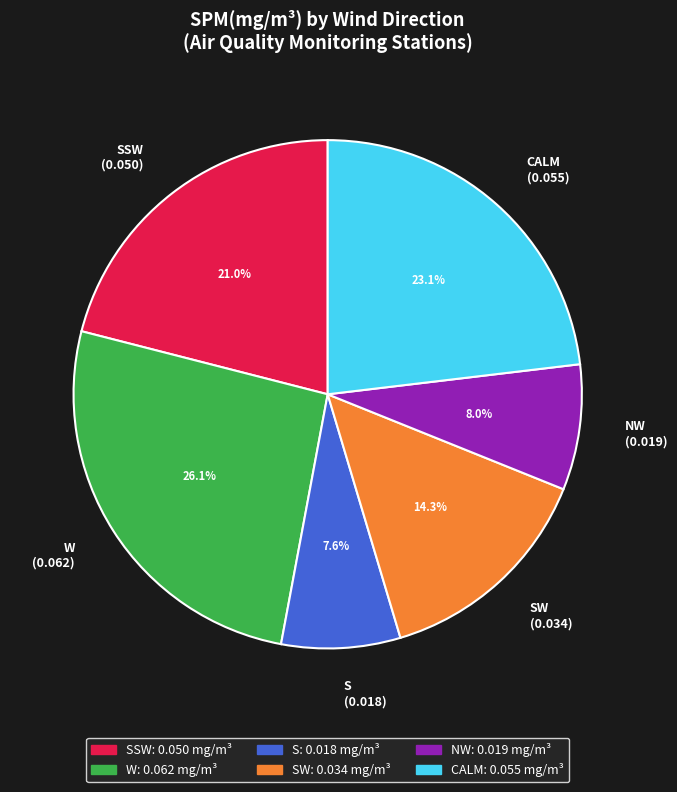

Is there any slice that represents more than half of the pie?

No